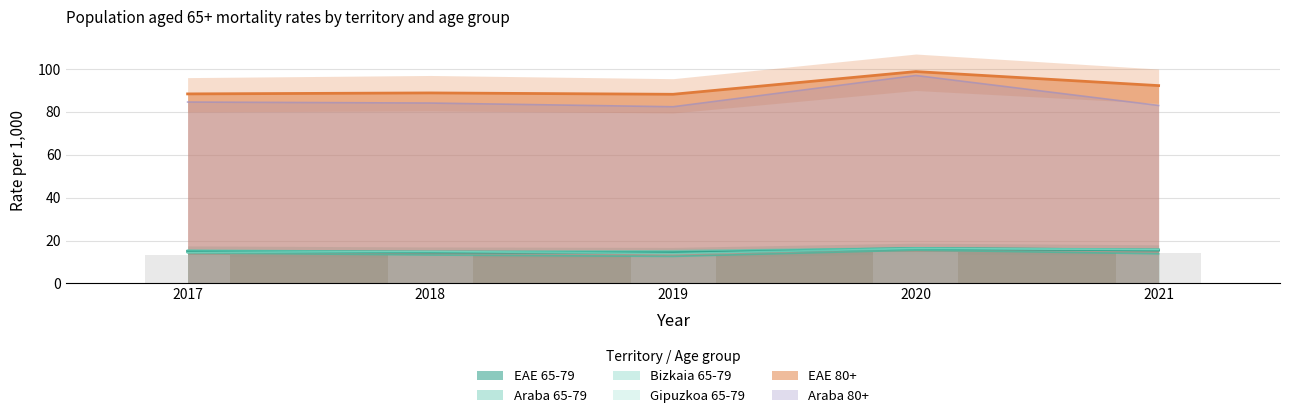

Reading left to right, transcribe all the data shown in this chart.

EAE 65-79: 2017=15.0	2018=14.6	2019=14.4	2020=16.3	2021=15.6
Araba 65-79: 2017=14.2	2018=13.2	2019=12.6	2020=15.5	2021=13.8
Bizkaia 65-79: 2017=15.5	2018=14.9	2019=15.2	2020=16.6	2021=16.0
Gipuzkoa 65-79: 2017=14.4	2018=14.9	2019=13.9	2020=16.3	2021=15.7
EAE 80+: 2017=88.4	2018=88.9	2019=88.2	2020=98.8	2021=92.3
Araba 80+: 2017=84.6	2018=84.1	2019=82.4	2020=97.0	2021=83.0